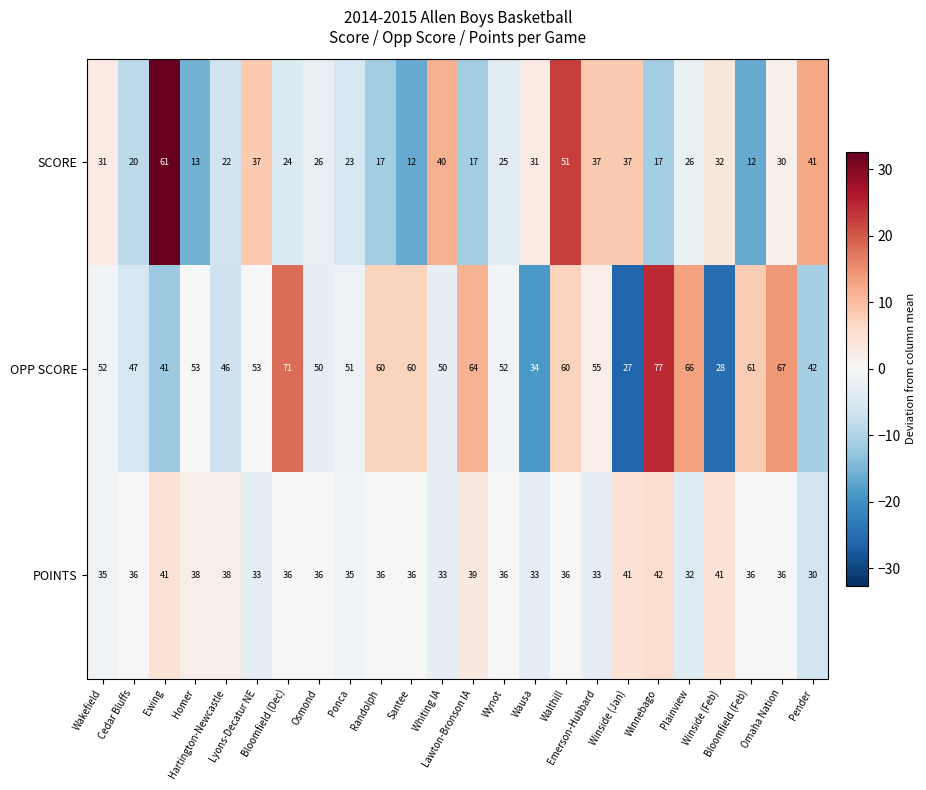

What is the spread (max minus min) of values at Bloomfield (Dec)?

47